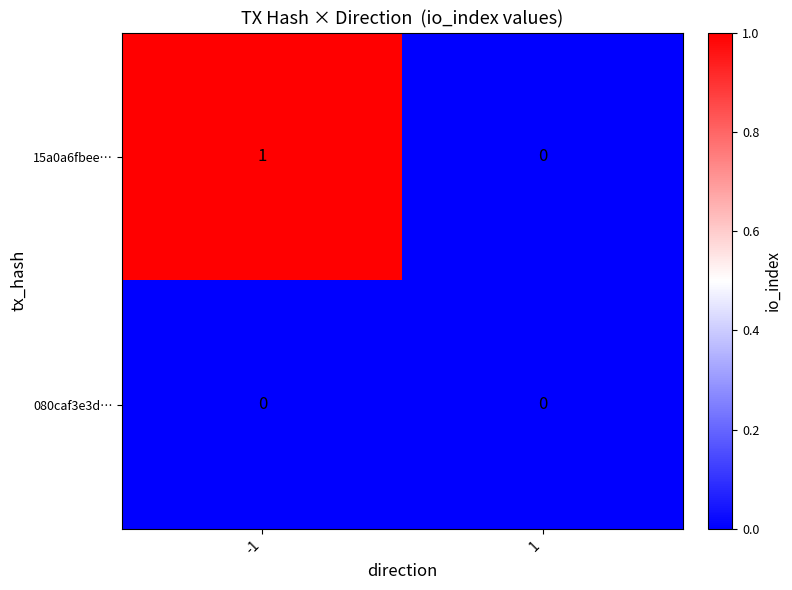

Reading right to left, extract all data points from this chart.

15a0a6fbee…: 1=0	-1=1
080caf3e3d…: 1=0	-1=0